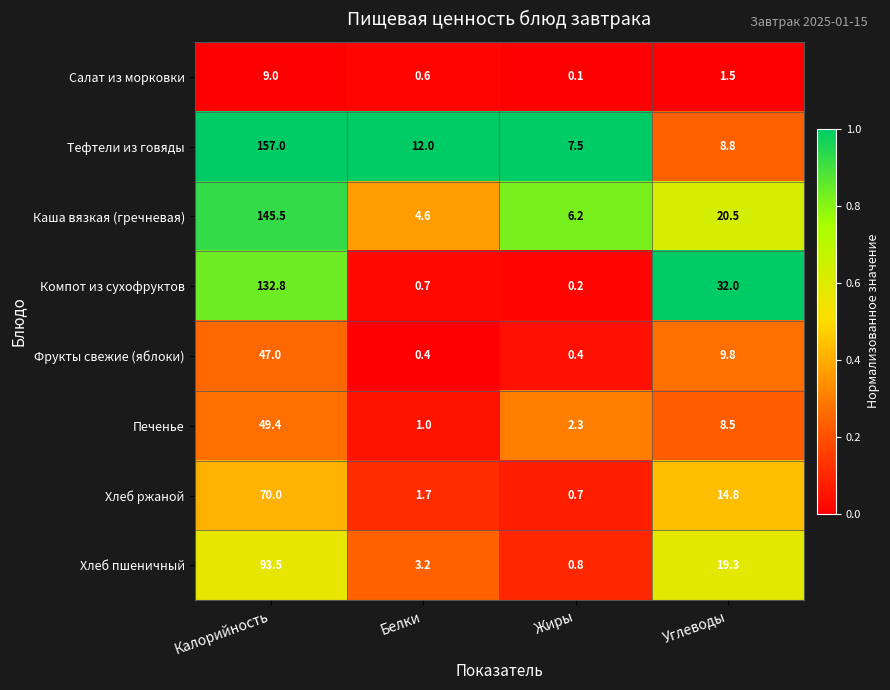

At which category does the chart reach its minimum across all series?

Жиры